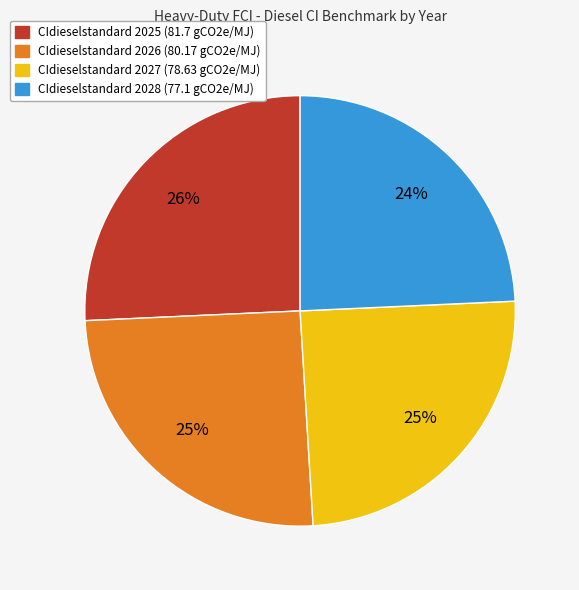

To the nearest percent, what is the average slice percentage?

25%